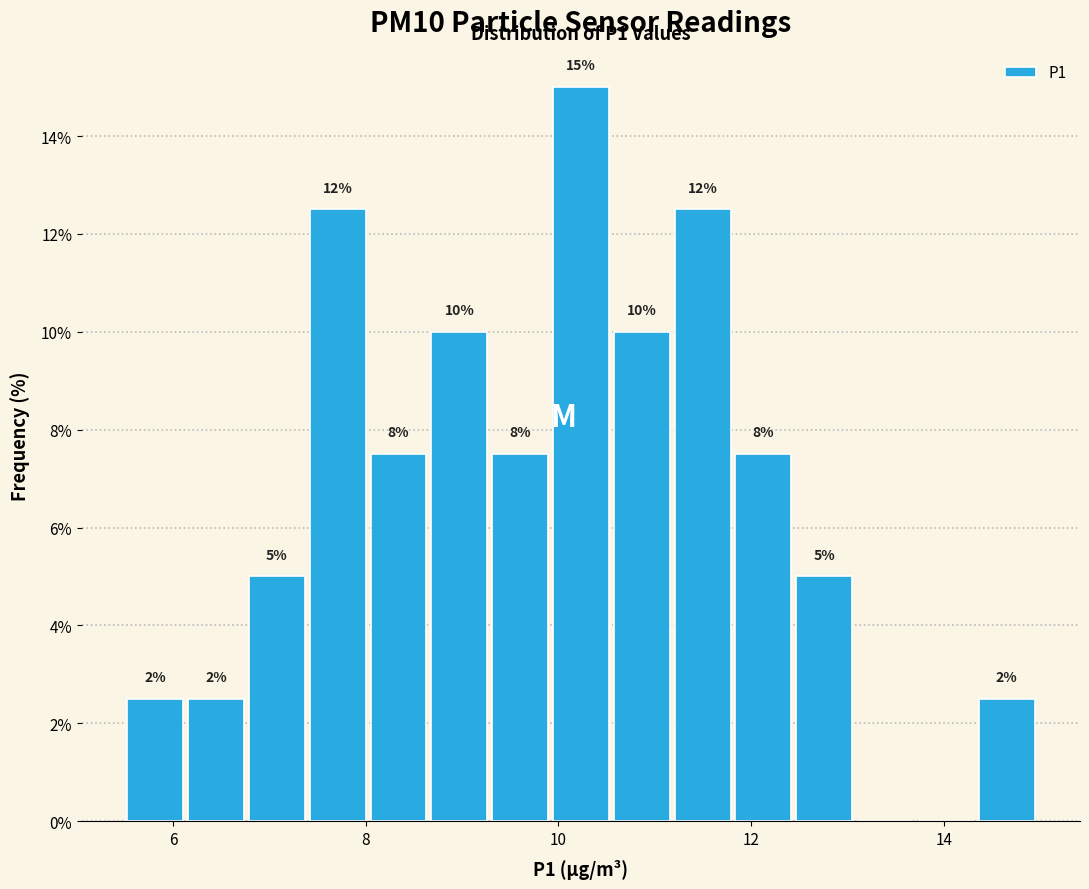

Around what value on the x-axis is the tallest bar? Give the approximate position of its centre, as read against the axis.

10.2